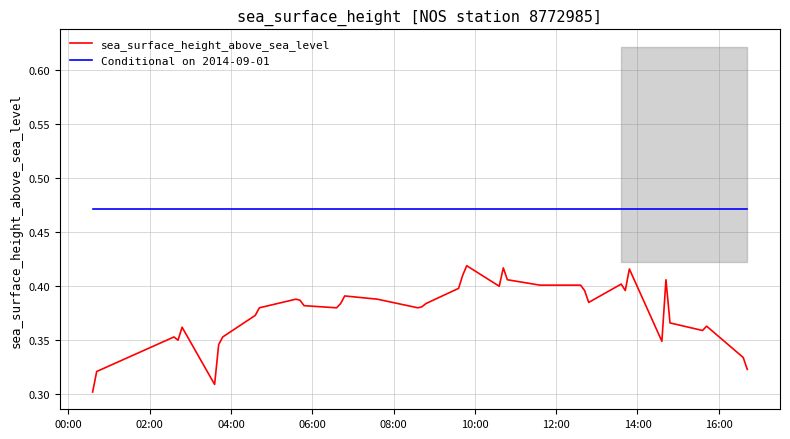

True or false: sea_surface_height_above_sea_level and Conditional on 2014-09-01 cross at least once.

False